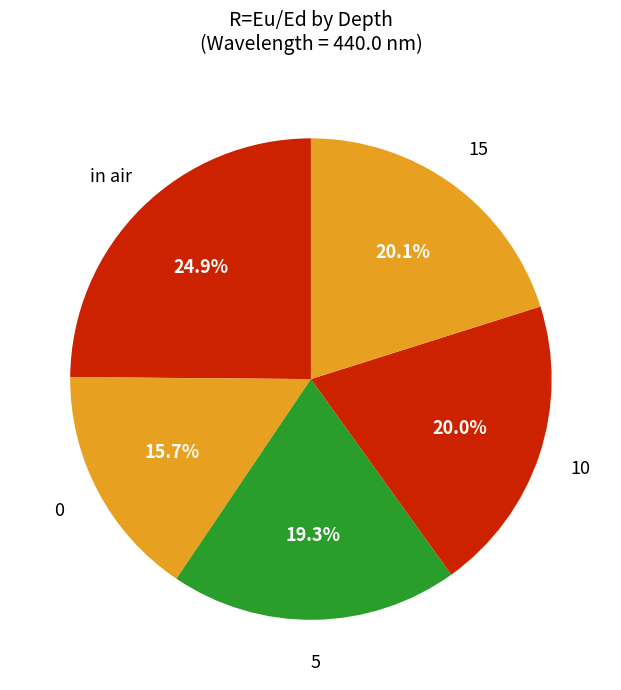

To the nearest percent, what is the difference between the in air and 0 slice percentages?

9%